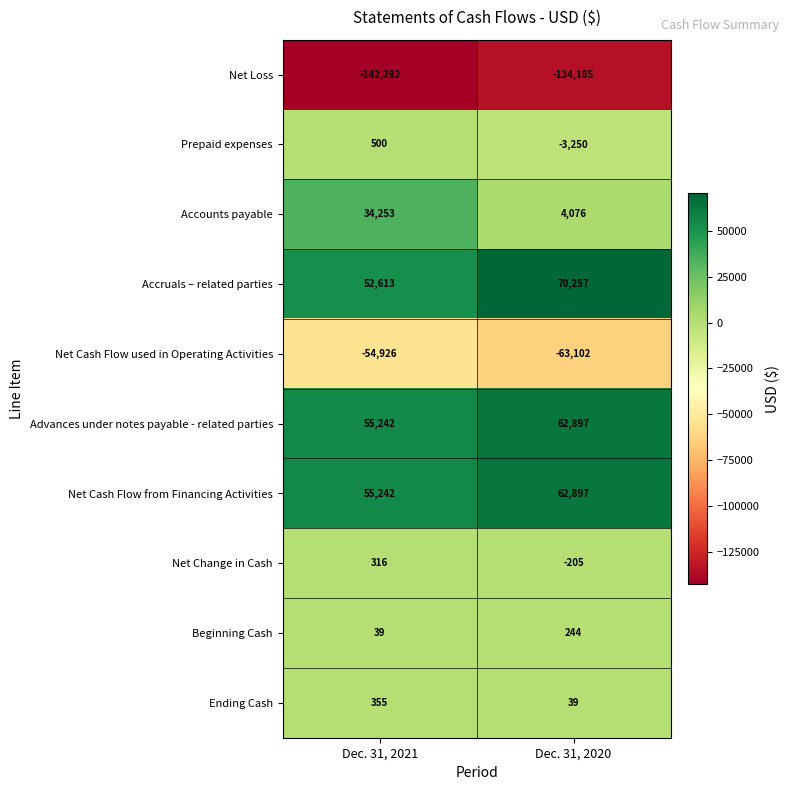

Reading right to left, list all the values displayed in this chart.

Net Loss: Dec. 31, 2020=-134185	Dec. 31, 2021=-142292
Prepaid expenses: Dec. 31, 2020=-3250	Dec. 31, 2021=500
Accounts payable: Dec. 31, 2020=4076	Dec. 31, 2021=34253
Accruals – related parties: Dec. 31, 2020=70257	Dec. 31, 2021=52613
Net Cash Flow used in Operating Activities: Dec. 31, 2020=-63102	Dec. 31, 2021=-54926
Advances under notes payable - related parties: Dec. 31, 2020=62897	Dec. 31, 2021=55242
Net Cash Flow from Financing Activities: Dec. 31, 2020=62897	Dec. 31, 2021=55242
Net Change in Cash: Dec. 31, 2020=-205	Dec. 31, 2021=316
Beginning Cash: Dec. 31, 2020=244	Dec. 31, 2021=39
Ending Cash: Dec. 31, 2020=39	Dec. 31, 2021=355